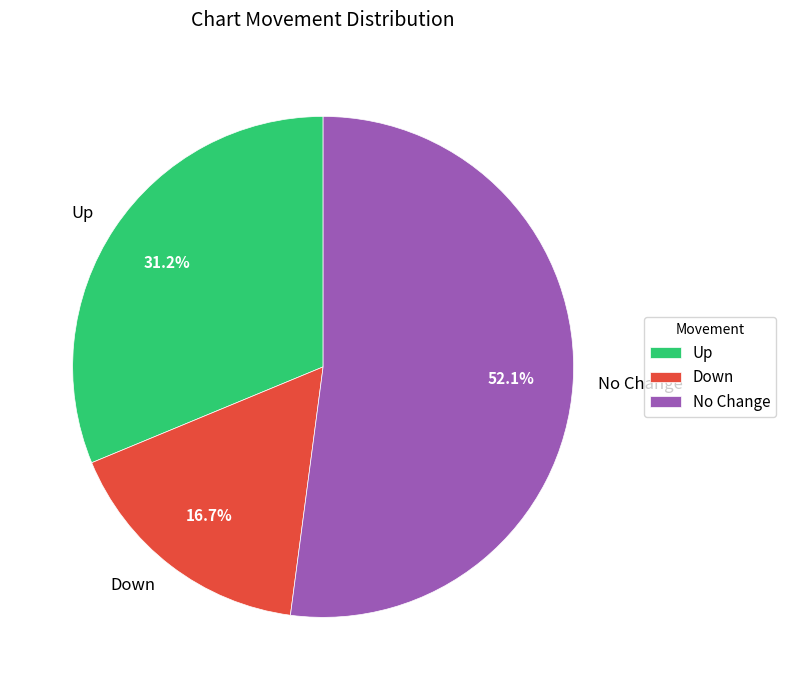

What is the ratio of the value at Up to the value at Down?

1.9